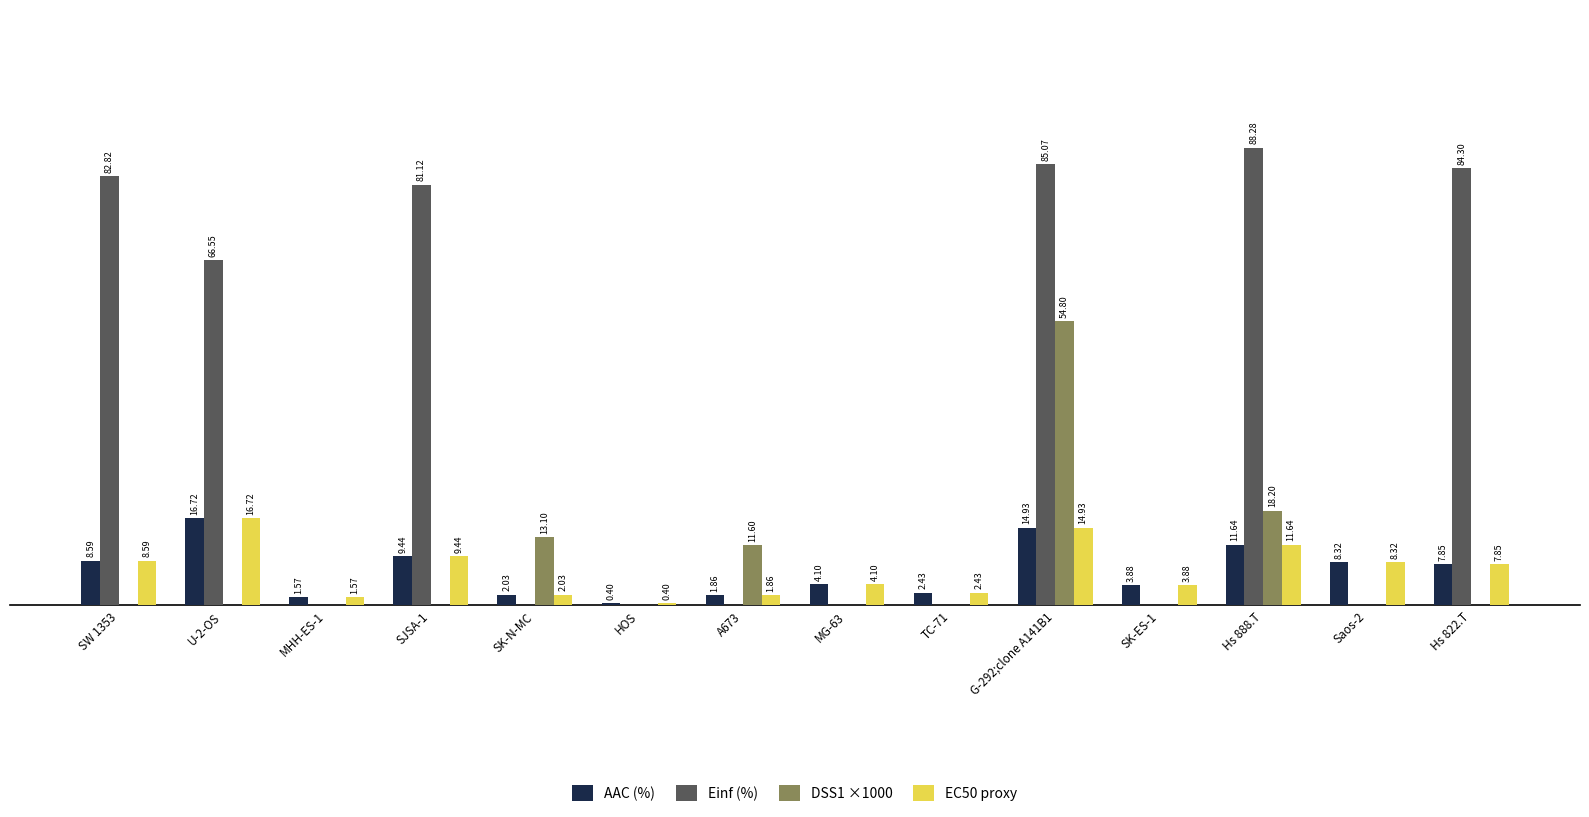

Which series has the largest total across all categories?

Einf (%)